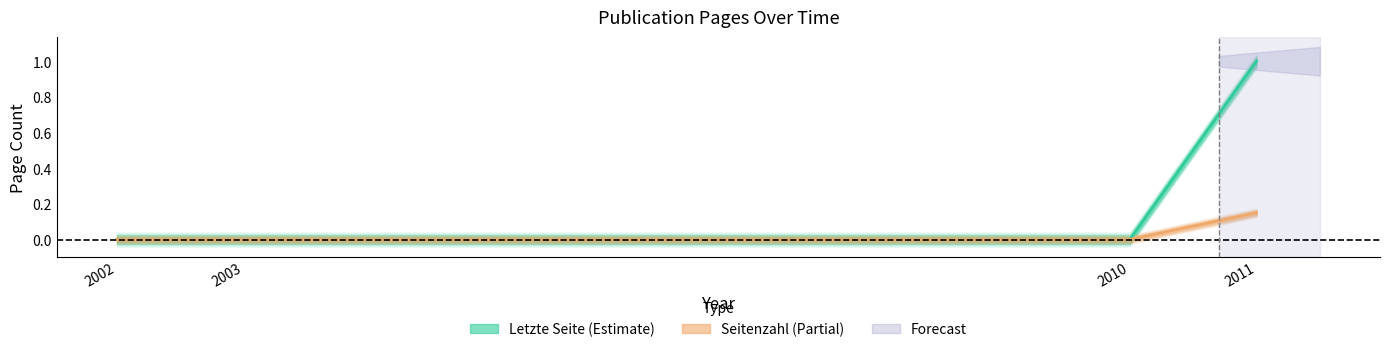

What is the maximum value for Letzte Seite (Estimate)?

1.0